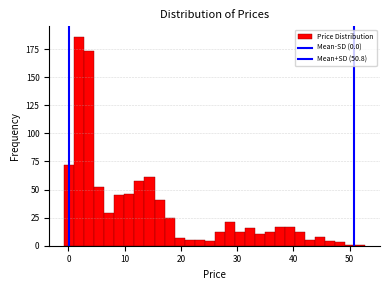

Read against the x-axis, roughly where is the centre of the tallest bar?

2